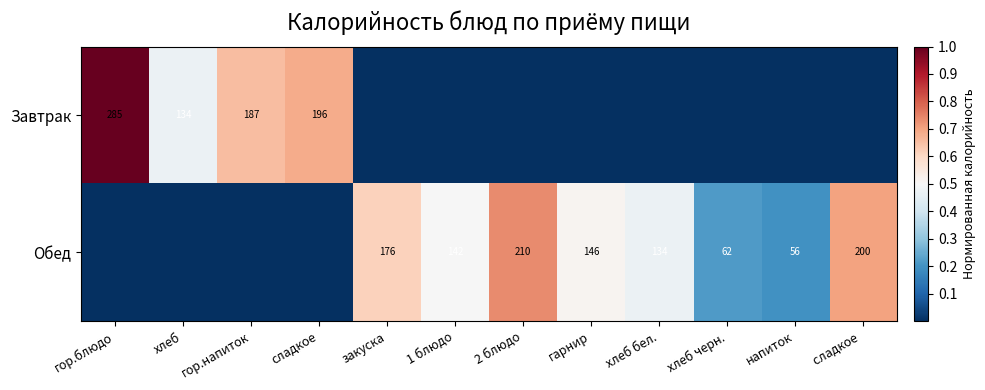

How many categories are shown in the chart?

12